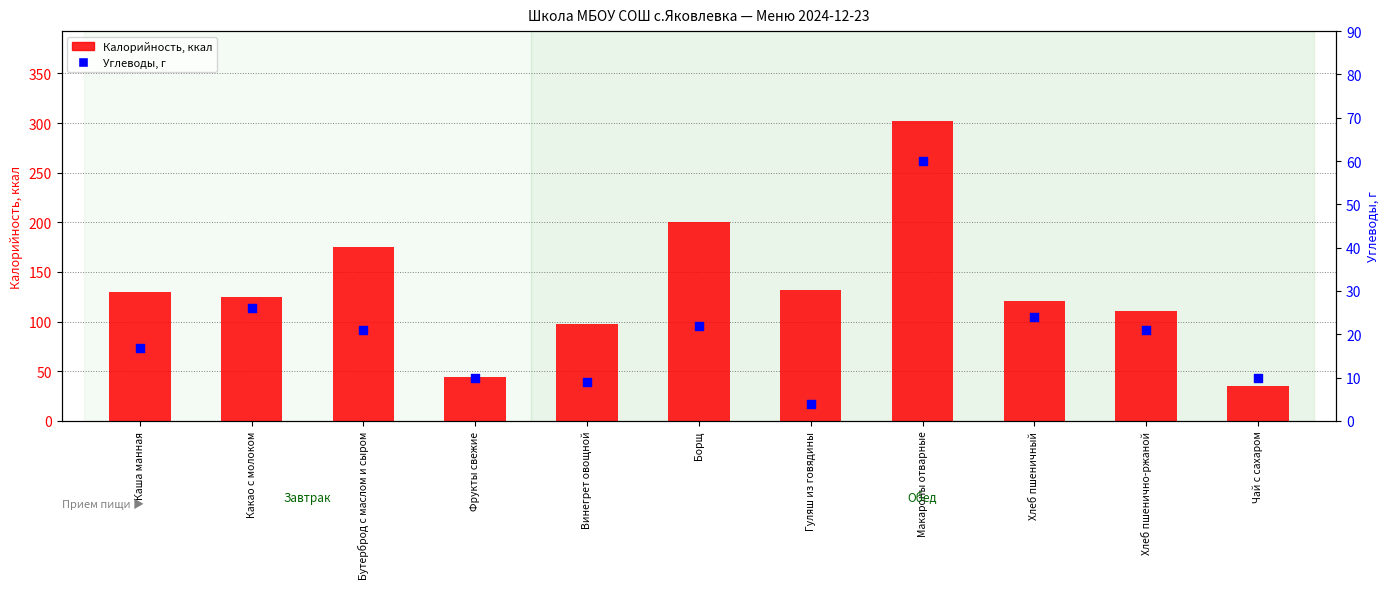

Which series has the widest spread of Y values?

Калорийность, ккал